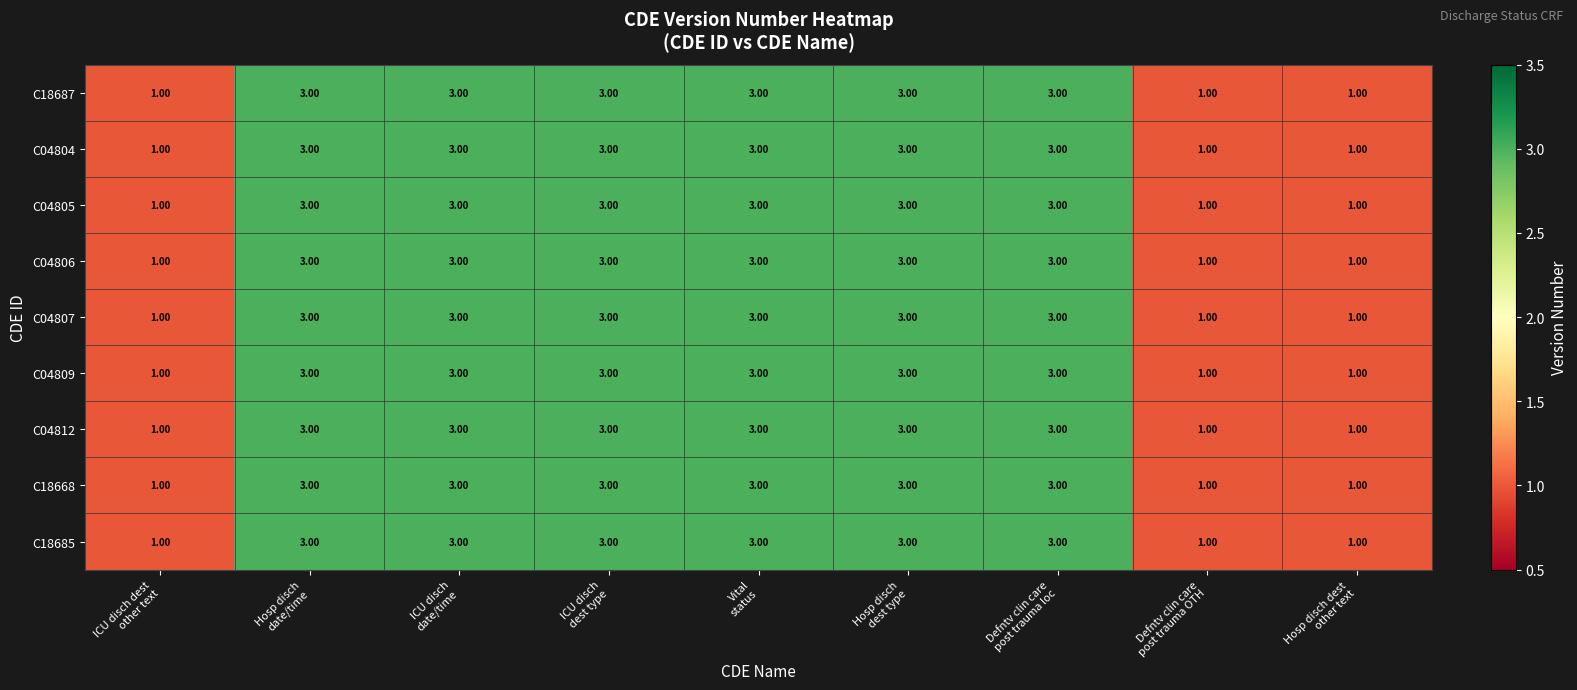

What is the sum of all C18668 values?

21